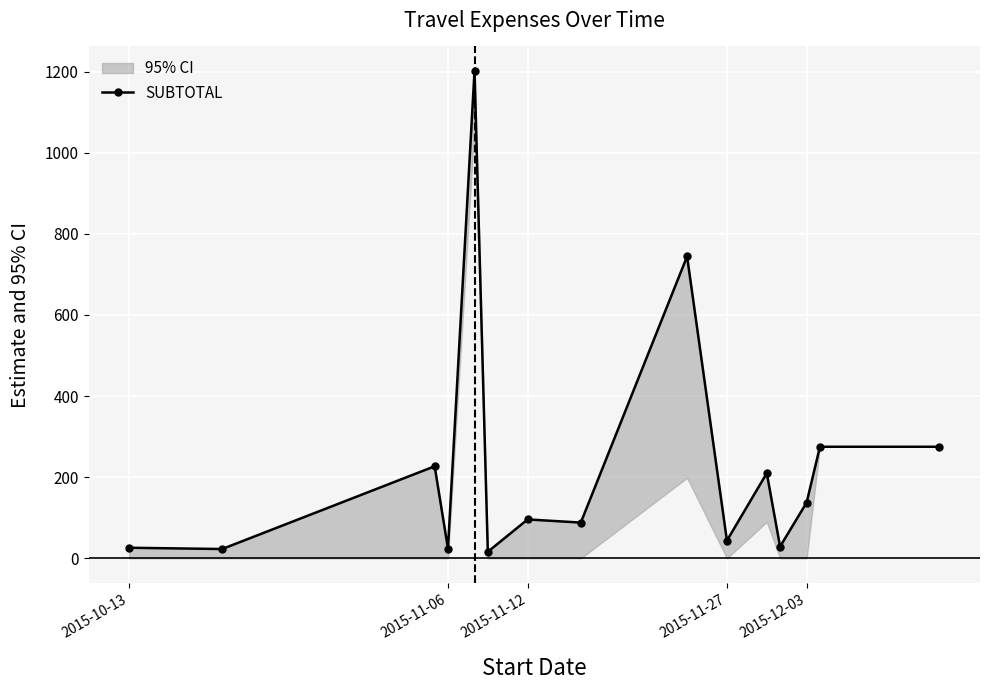

What is the sum of all values?

3417.3